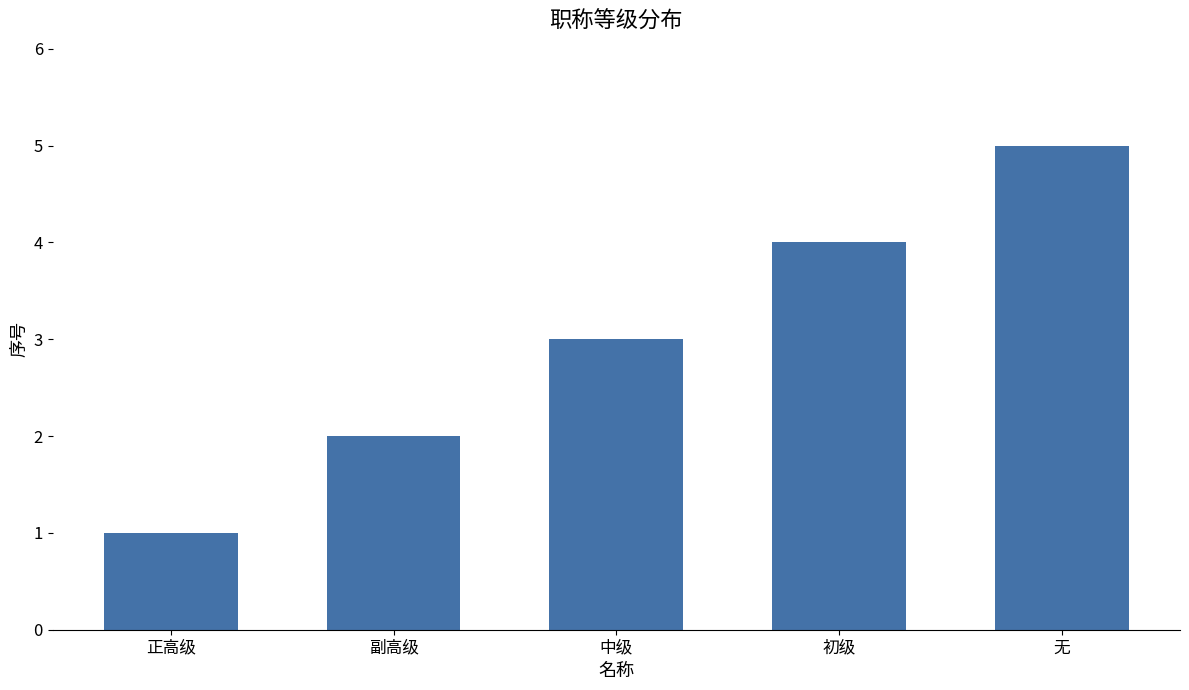

What is the maximum value shown in the chart?

5